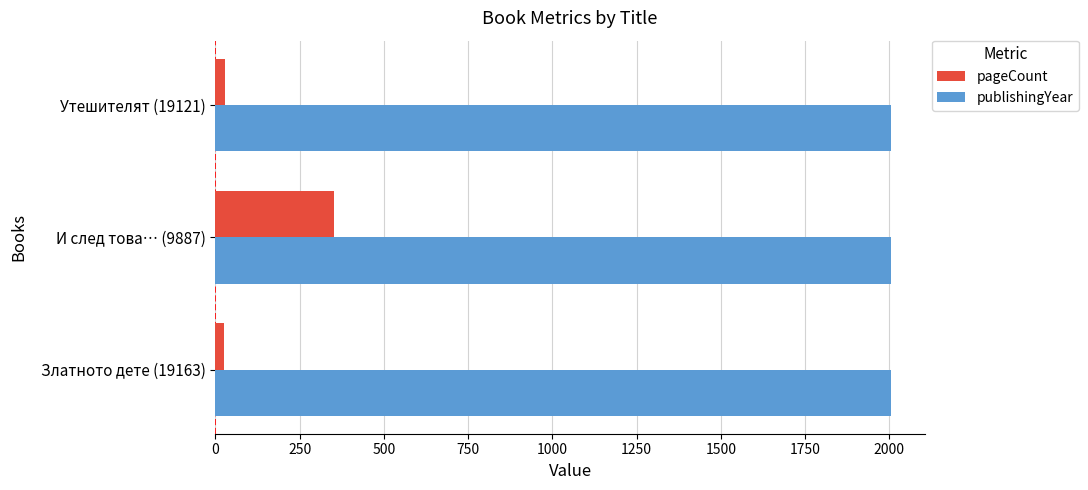

What are all the series names shown in the legend?

pageCount, publishingYear